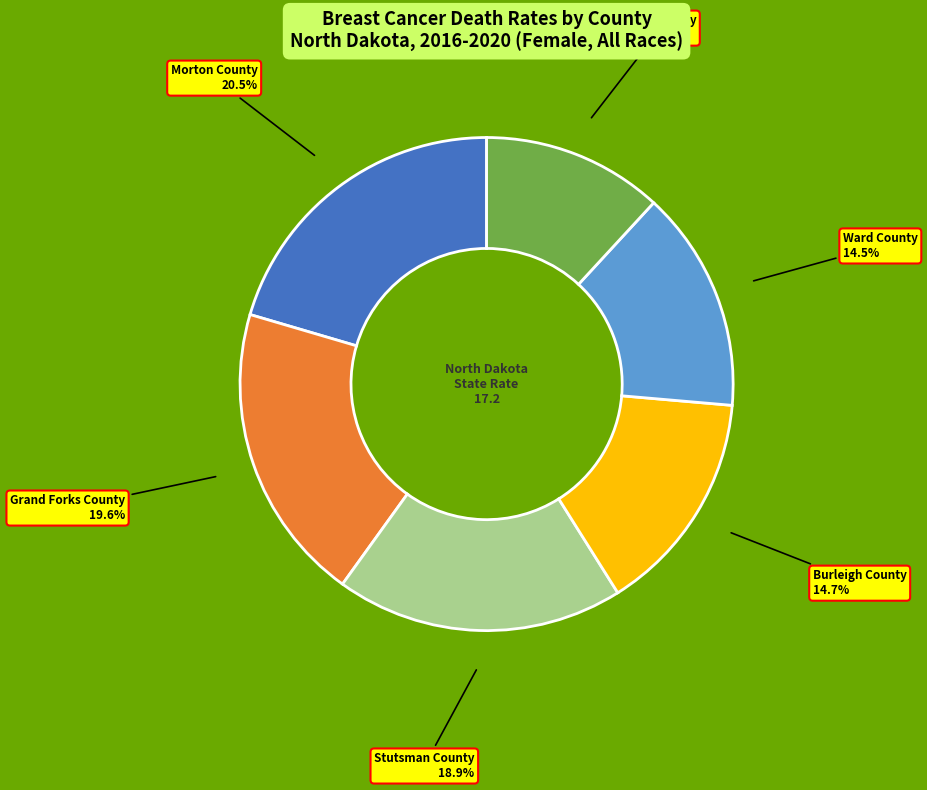

Is the sum of Ward County and Cass County greater than half?

No